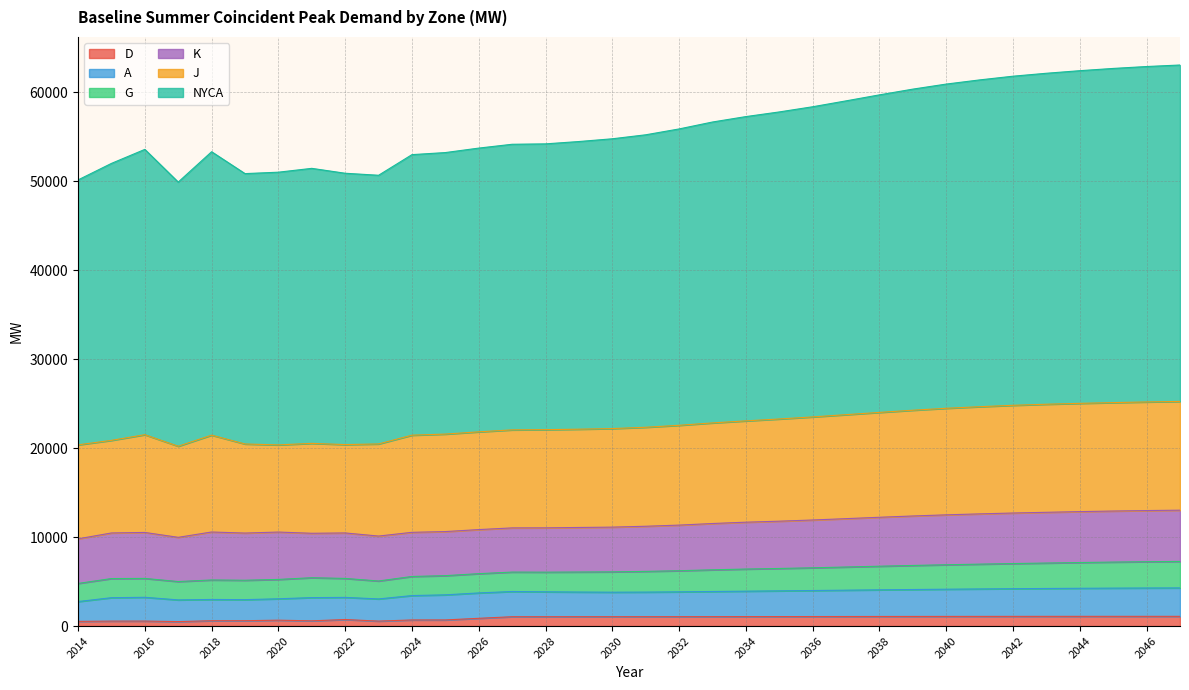

True or false: D and G cross at least once.

False